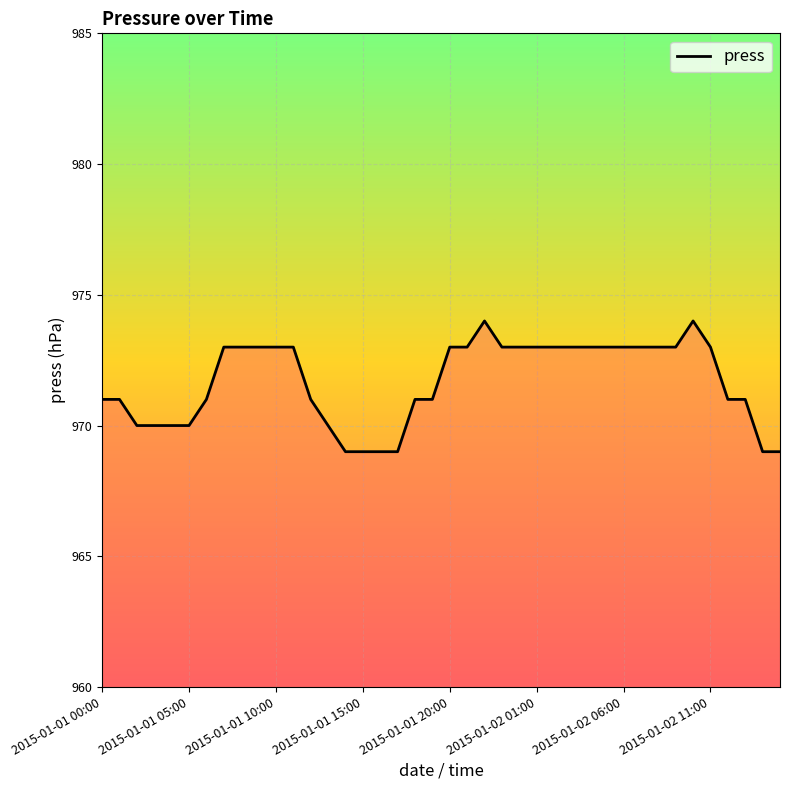

What is the minimum value shown in the chart?

969